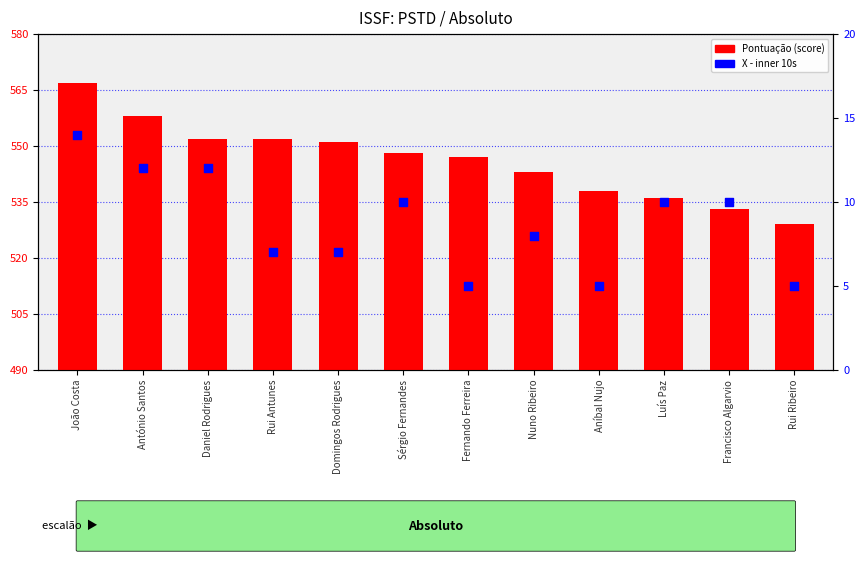

Which series has the largest total across all categories?

Pontuação (score)